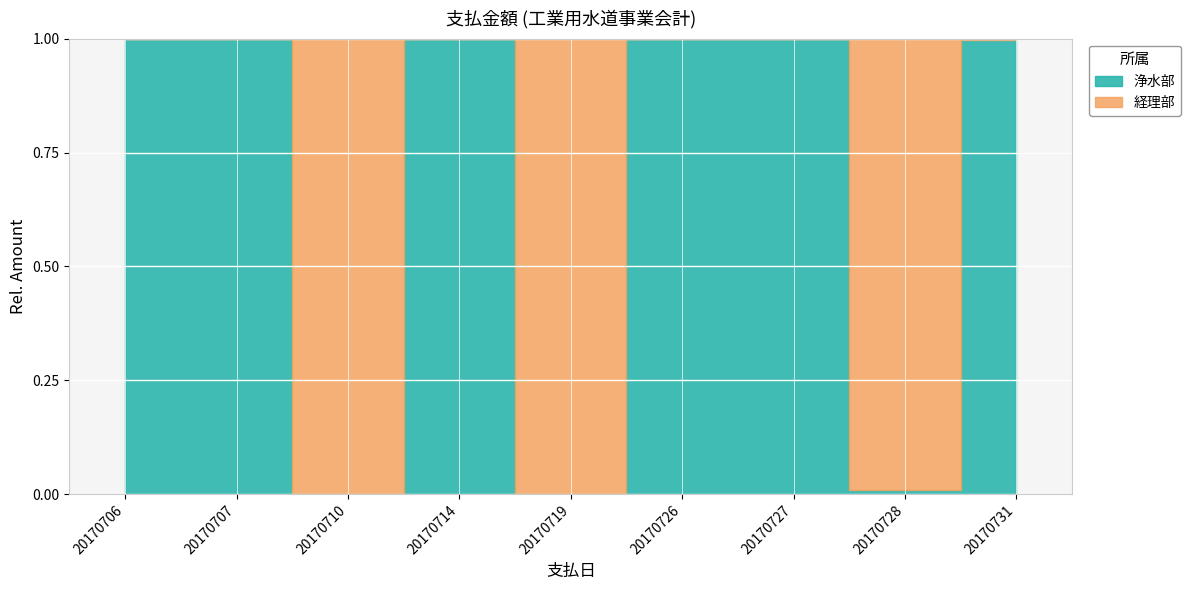

Reading left to right, extract all data points from this chart.

経理部: 0	0	929257	0	58878	0	0	15017	30000
浄水部: 7000	15616	0	3083726	0	117556000	8179	125	8025039